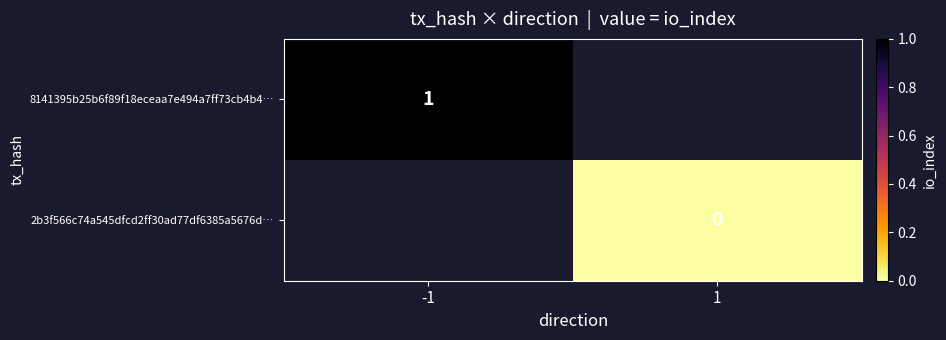

Is it true that 8141395b25b6f89f18eceaa7e494a7ff73cb4b4… equals 1 at -1?

True